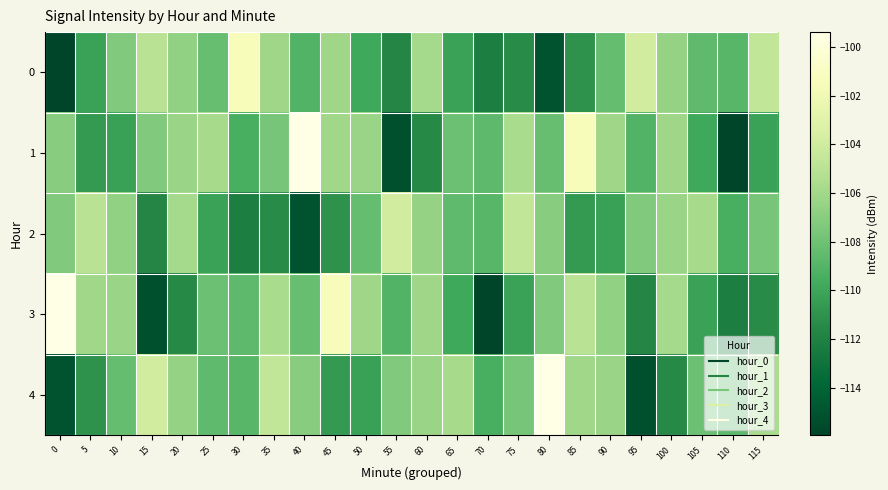

What is the greatest value displayed?

-99.4